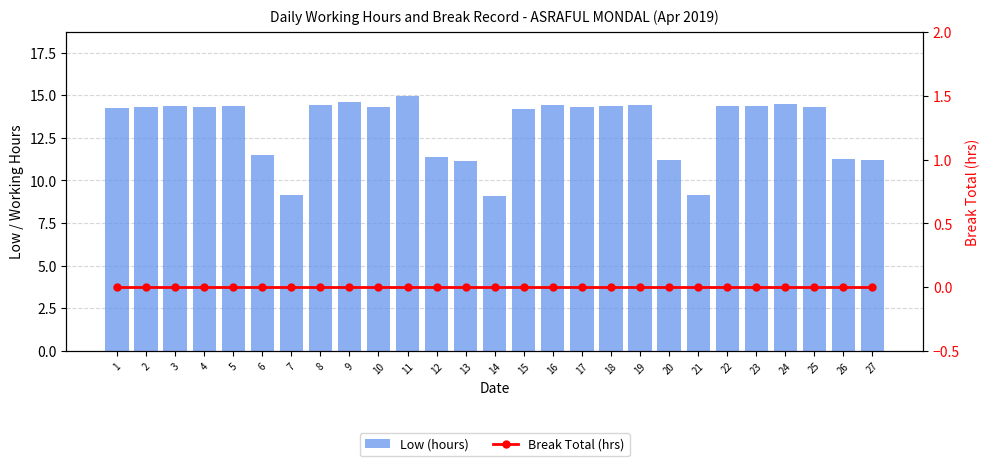

How many data points does each series have?

27